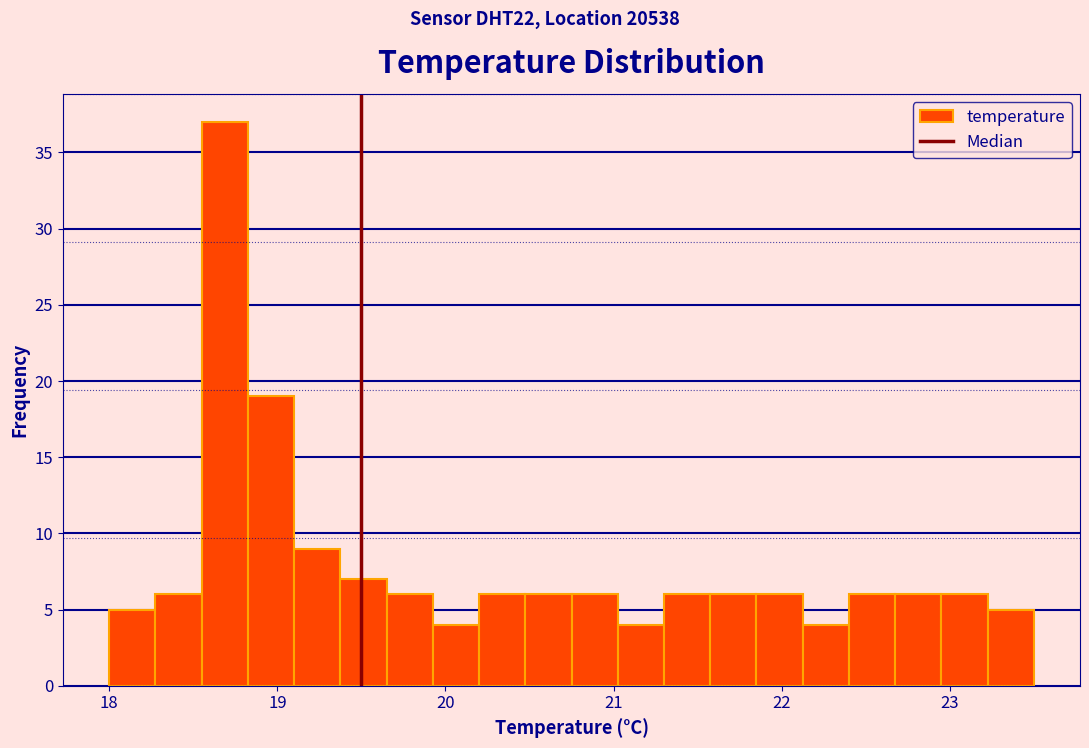

Read against the x-axis, roughly where is the centre of the tallest bar?

18.7